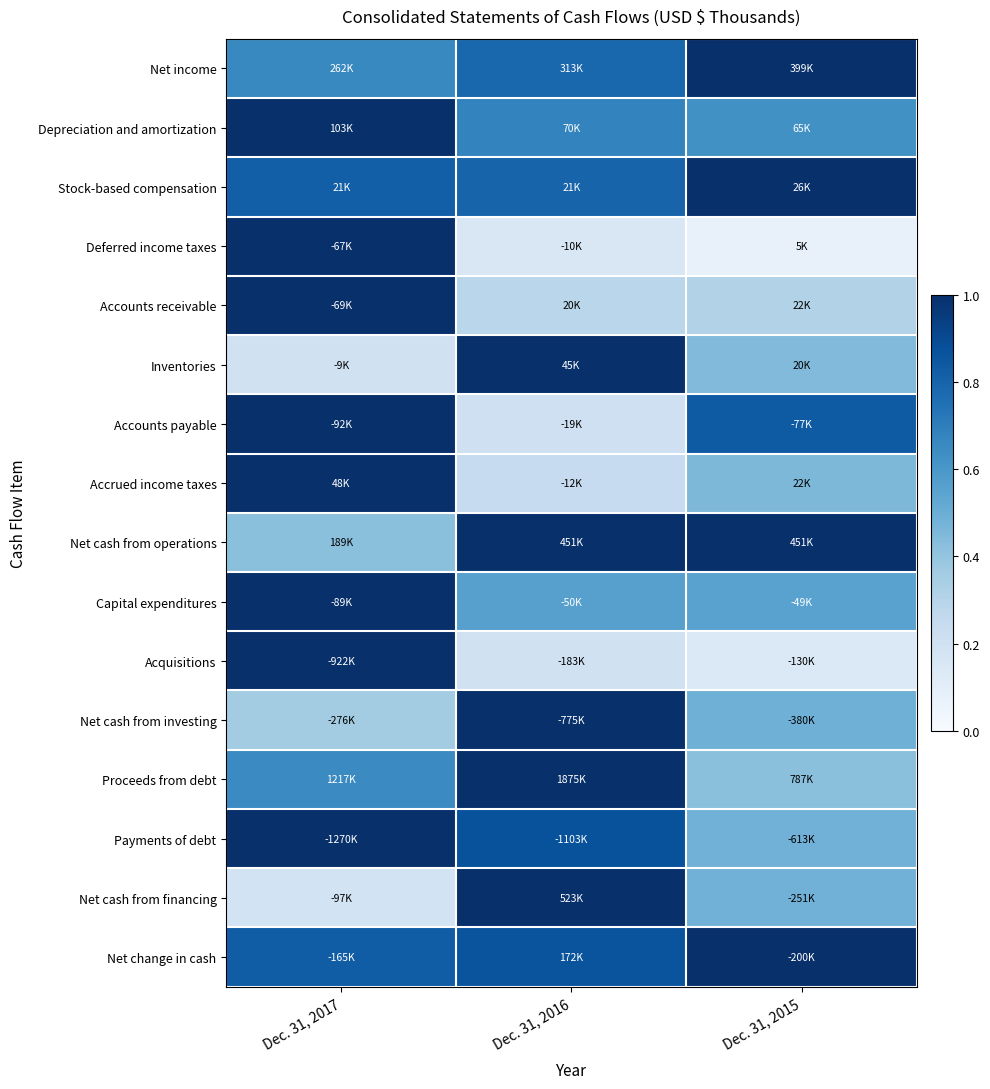

Reading left to right, what are all the values shown in this chart?

Net income: Dec. 31, 2017=0.7	Dec. 31, 2016=0.8	Dec. 31, 2015=1.0
Depreciation and amortization: Dec. 31, 2017=1.0	Dec. 31, 2016=0.7	Dec. 31, 2015=0.6
Stock-based compensation: Dec. 31, 2017=0.8	Dec. 31, 2016=0.8	Dec. 31, 2015=1.0
Deferred income taxes: Dec. 31, 2017=1.0	Dec. 31, 2016=0.2	Dec. 31, 2015=0.1
Accounts receivable: Dec. 31, 2017=1.0	Dec. 31, 2016=0.3	Dec. 31, 2015=0.3
Inventories: Dec. 31, 2017=0.2	Dec. 31, 2016=1.0	Dec. 31, 2015=0.4
Accounts payable: Dec. 31, 2017=1.0	Dec. 31, 2016=0.2	Dec. 31, 2015=0.8
Accrued income taxes: Dec. 31, 2017=1.0	Dec. 31, 2016=0.2	Dec. 31, 2015=0.5
Net cash from operations: Dec. 31, 2017=0.4	Dec. 31, 2016=1.0	Dec. 31, 2015=1.0
Capital expenditures: Dec. 31, 2017=1.0	Dec. 31, 2016=0.6	Dec. 31, 2015=0.6
Acquisitions: Dec. 31, 2017=1.0	Dec. 31, 2016=0.2	Dec. 31, 2015=0.1
Net cash from investing: Dec. 31, 2017=0.4	Dec. 31, 2016=1.0	Dec. 31, 2015=0.5
Proceeds from debt: Dec. 31, 2017=0.6	Dec. 31, 2016=1.0	Dec. 31, 2015=0.4
Payments of debt: Dec. 31, 2017=1.0	Dec. 31, 2016=0.9	Dec. 31, 2015=0.5
Net cash from financing: Dec. 31, 2017=0.2	Dec. 31, 2016=1.0	Dec. 31, 2015=0.5
Net change in cash: Dec. 31, 2017=0.8	Dec. 31, 2016=0.9	Dec. 31, 2015=1.0